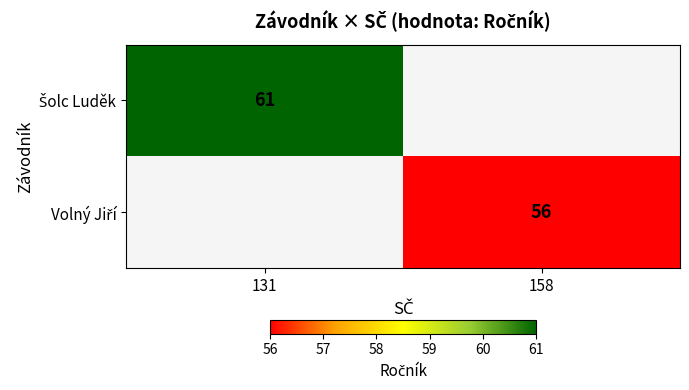

Count the number of categories in the chart.

2